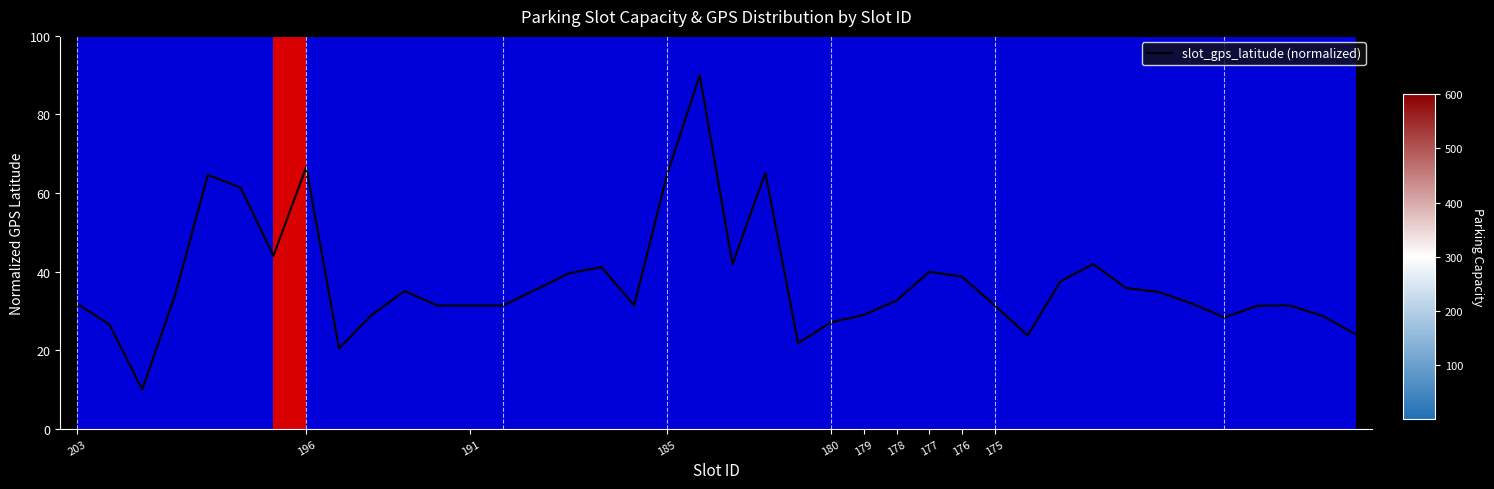

Does the chart have visible grid lines?

No